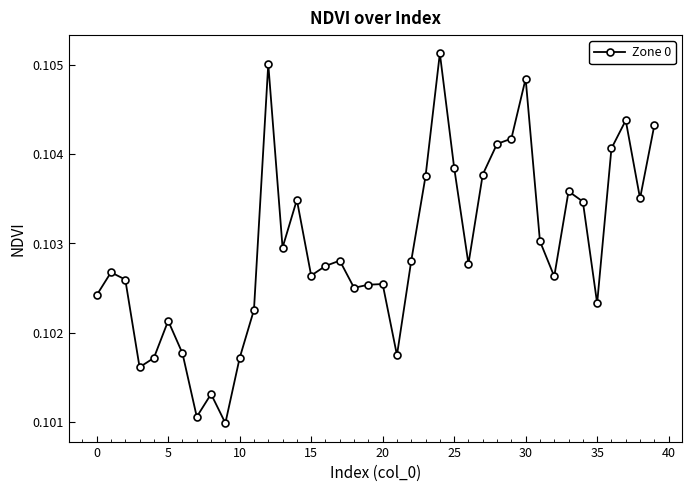

What is the sum of all values?

4.1